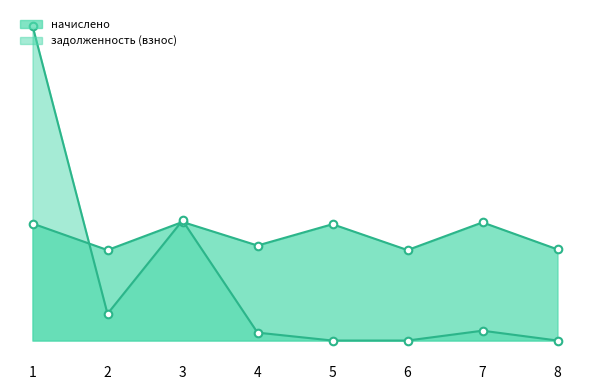

Which series has the largest Y range (max minus min)?

задолженность (взнос)